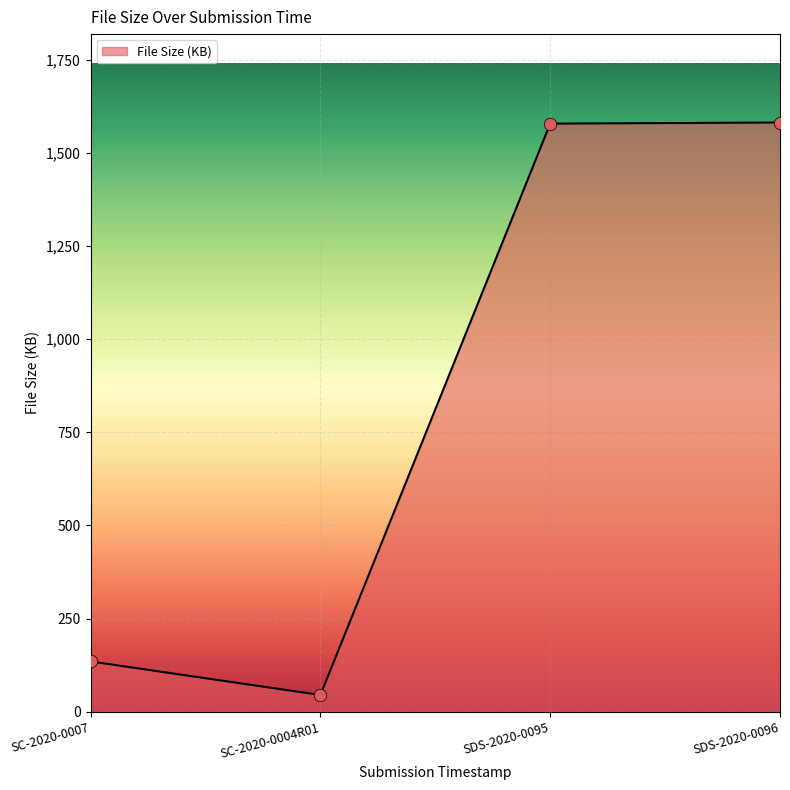

Which has a higher value, SDS-2020-0096 or SC-2020-0004R01?

SDS-2020-0096